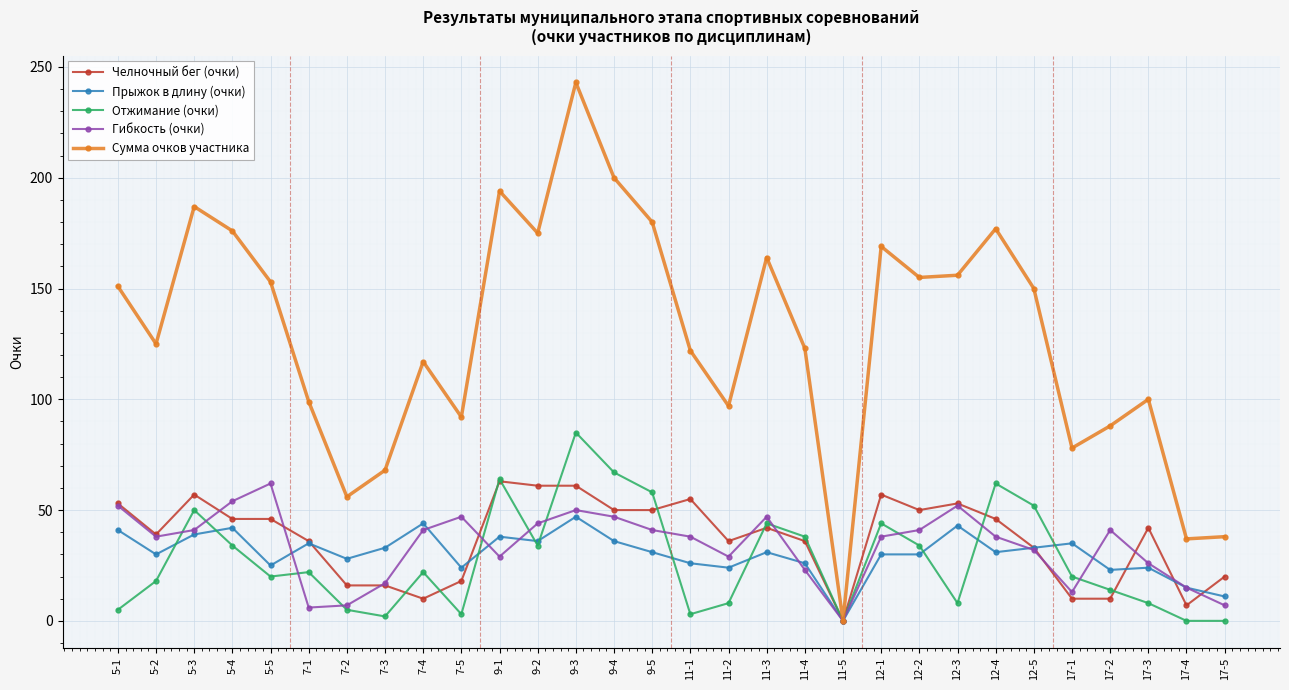

At which category does Челночный бег (очки) reach its first local peak?

5-3